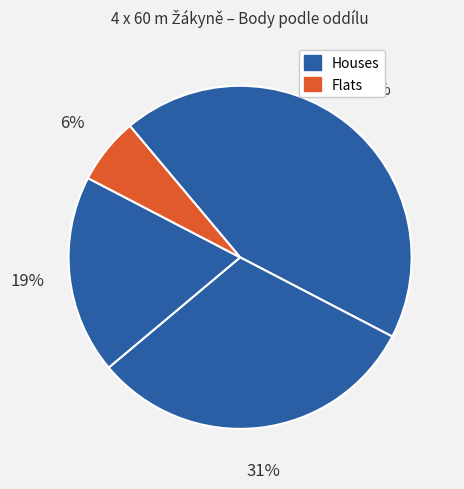

How many segments does this pie chart have?

4